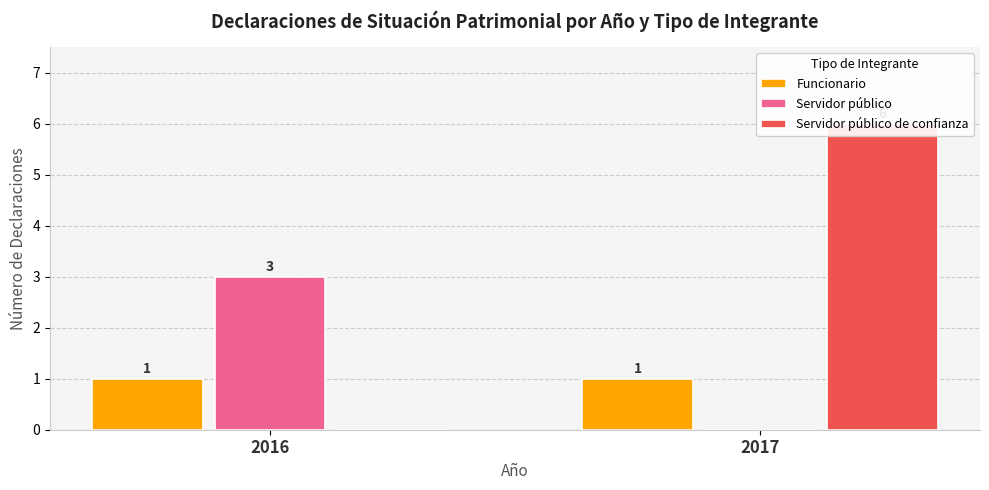

Reading left to right, what are all the values shown in this chart?

Funcionario: 1	1
Servidor público: 3	0
Servidor público de confianza: 0	6